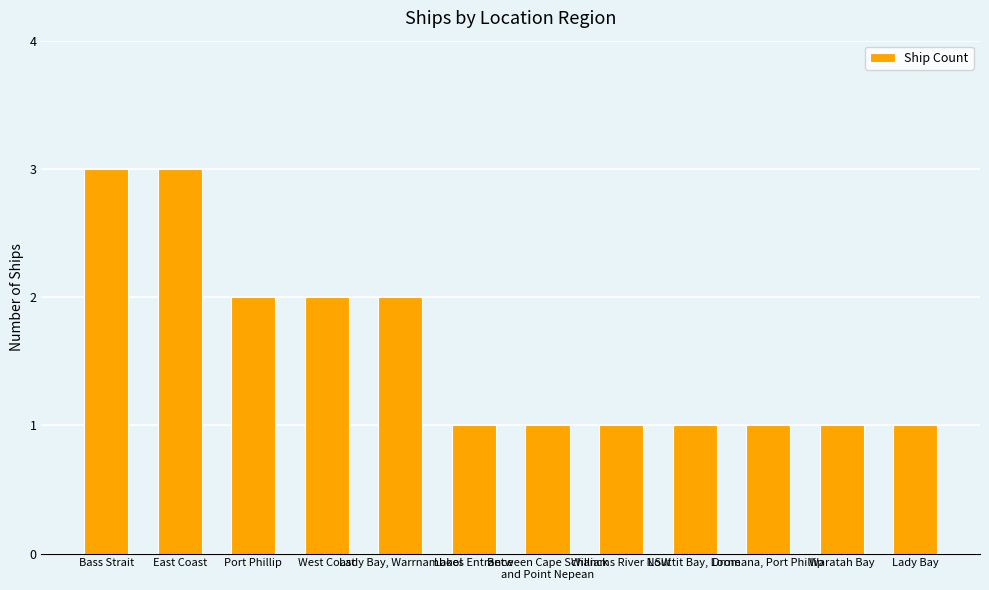

What is the change in value from Lady Bay, Warrnambool to Lakes Entrance?

-1